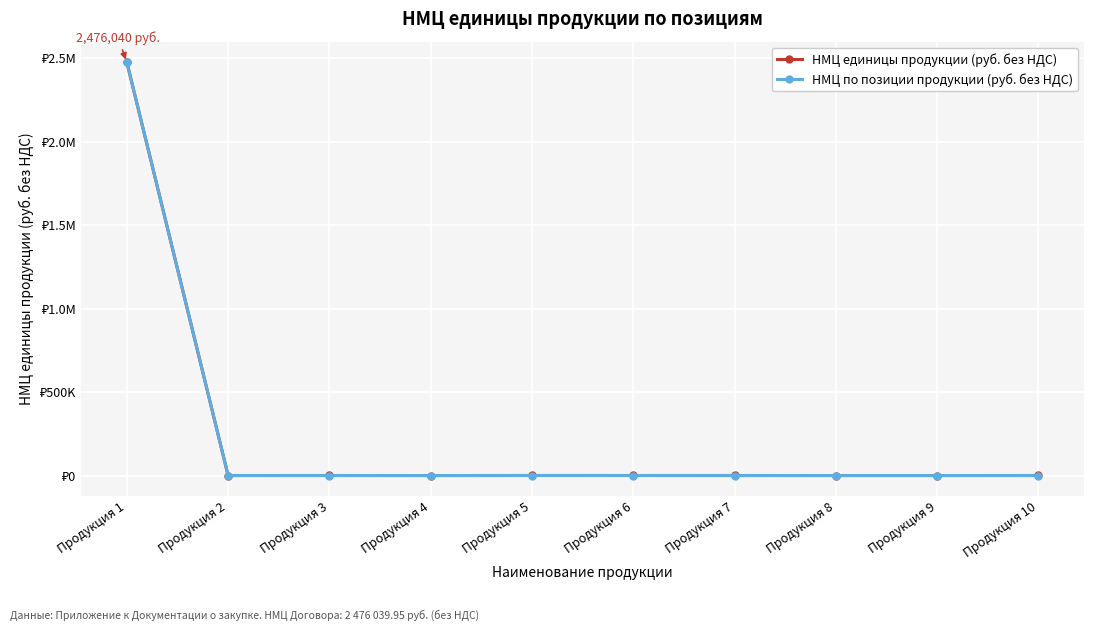

What is the difference between the second highest and minimum values in the НМЦ единицы продукции (руб. без НДС) series?

400.0